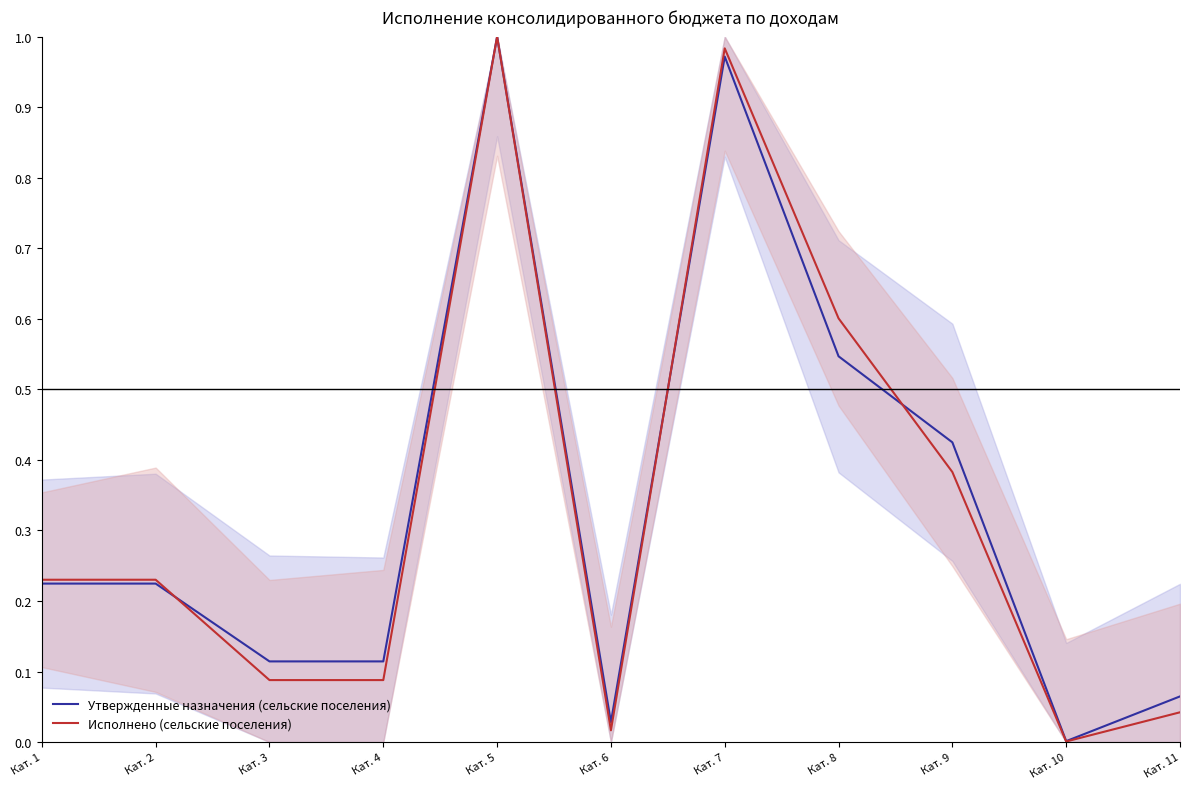

Reading left to right, what are all the values shown in this chart?

Утвержденные назначения (сельские поселения): 0.2	0.2	0.1	0.1	1.0	0.0	1.0	0.5	0.4	0.0	0.1
Исполнено (сельские поселения): 0.2	0.2	0.1	0.1	1.0	0.0	1.0	0.6	0.4	0.0	0.0